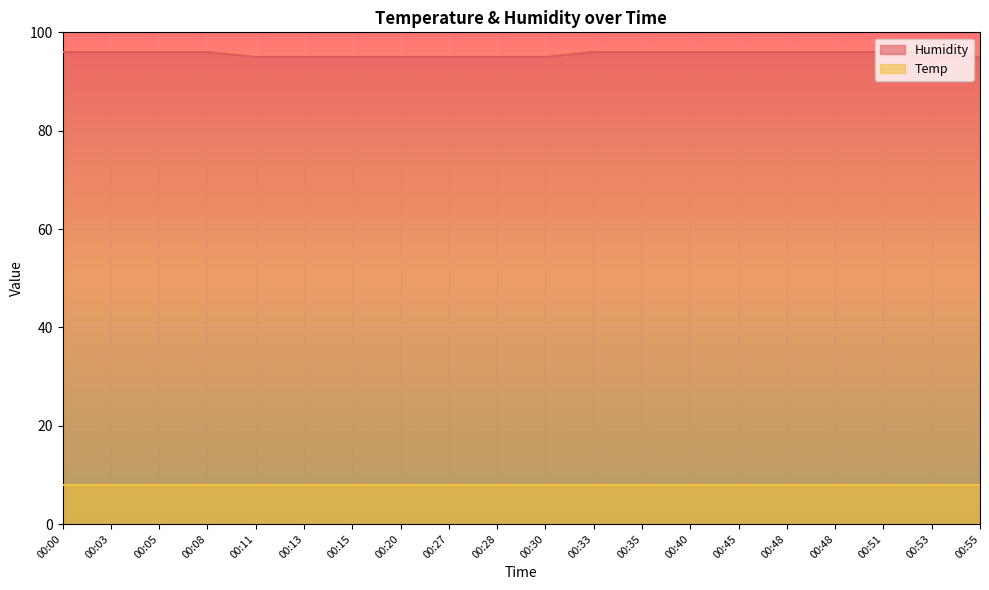

The value at 00:48 is 96. True or false?

True